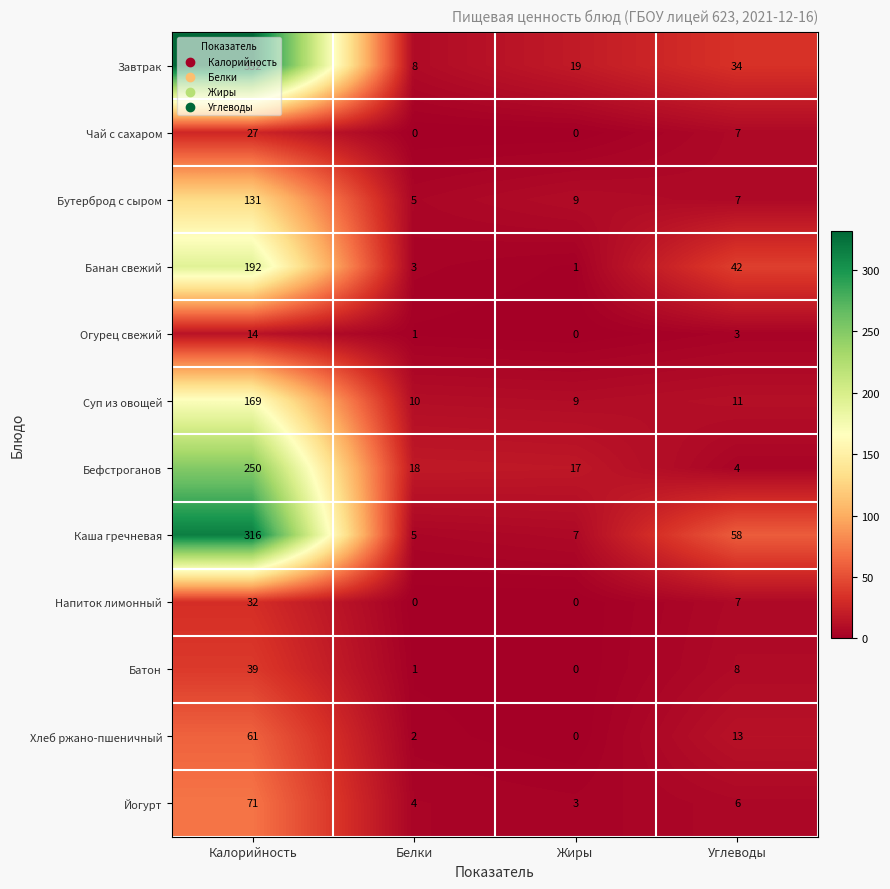

What is the spread (max minus min) of values at Углеводы?

55